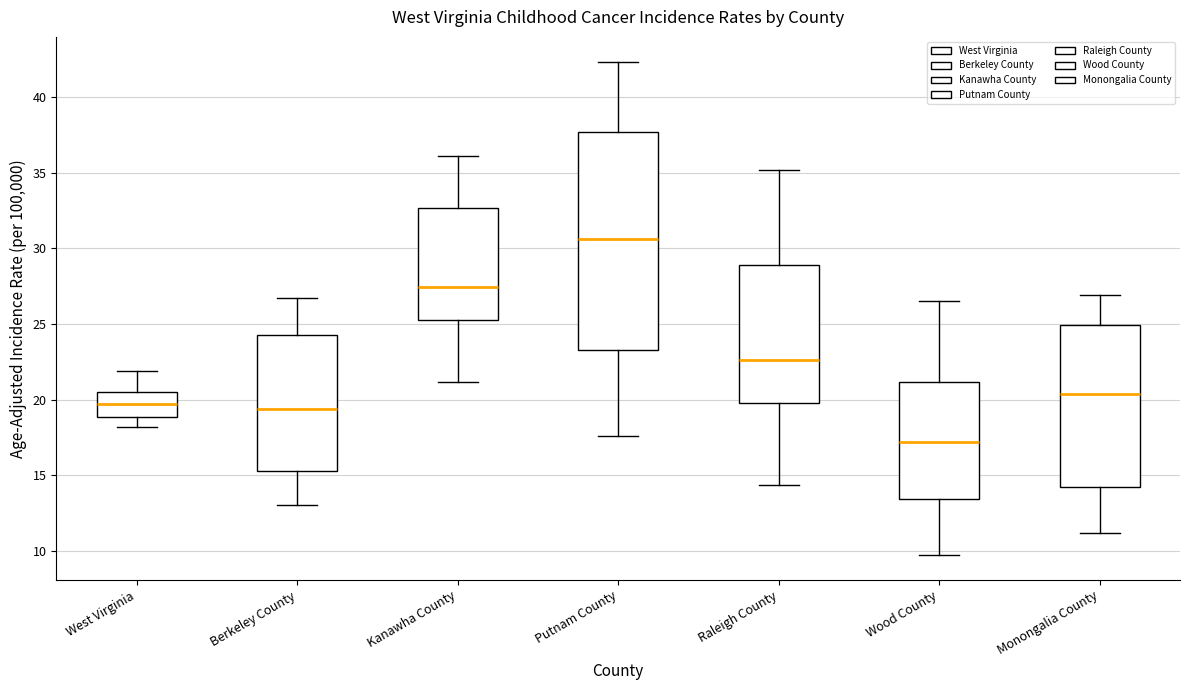

Which box has the lowest median line?

Wood County